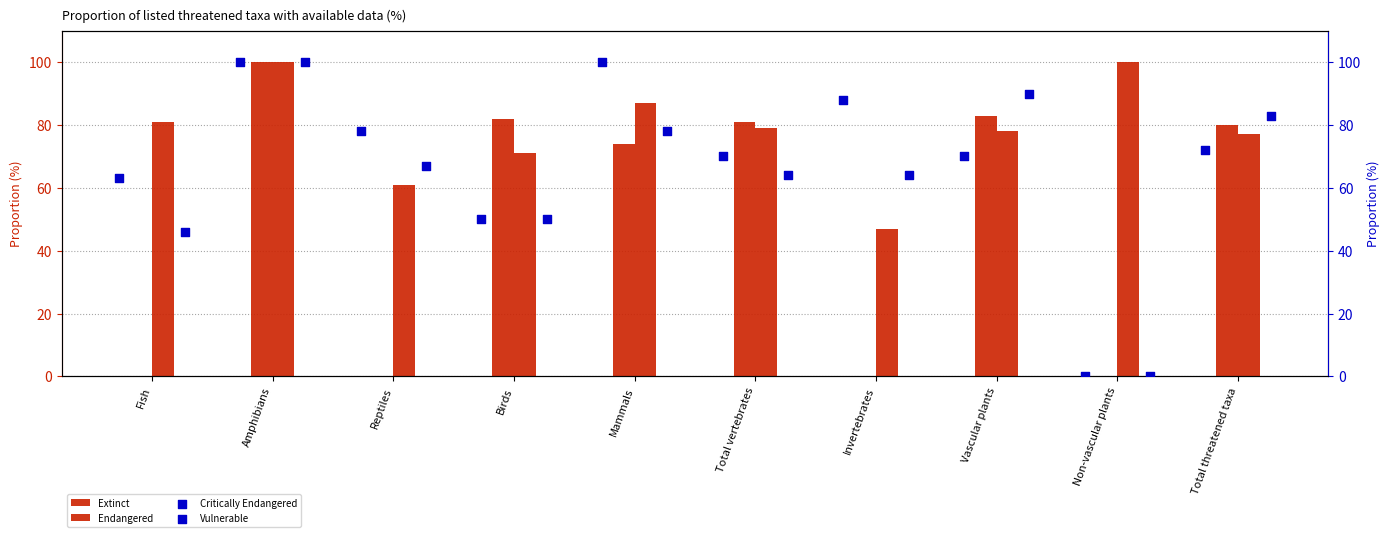

What is the total value across all series at Birds?

253